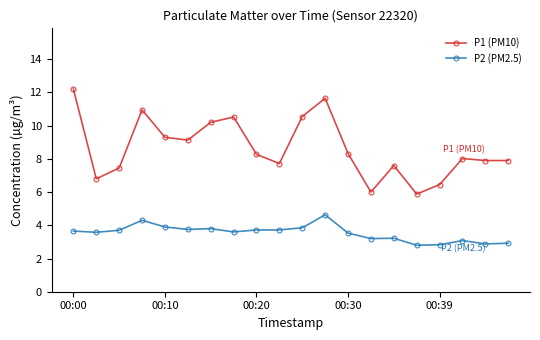

What is the maximum value shown in the chart?

12.2